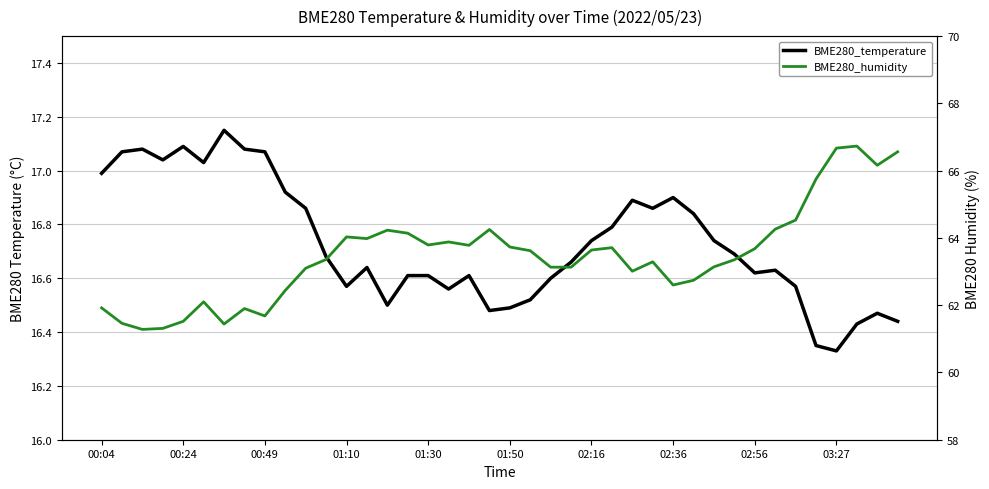

At which category is the sum across all series the highest?

37